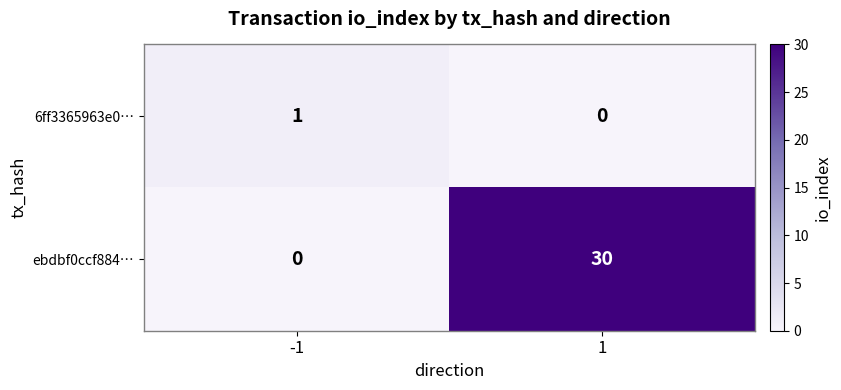

How many data points does each series have?

2